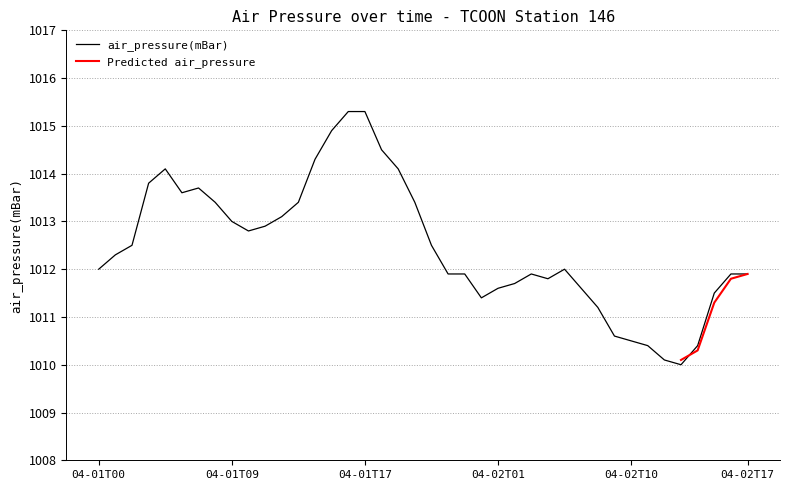

Which label corresponds to the largest value in the chart?

04-01T16